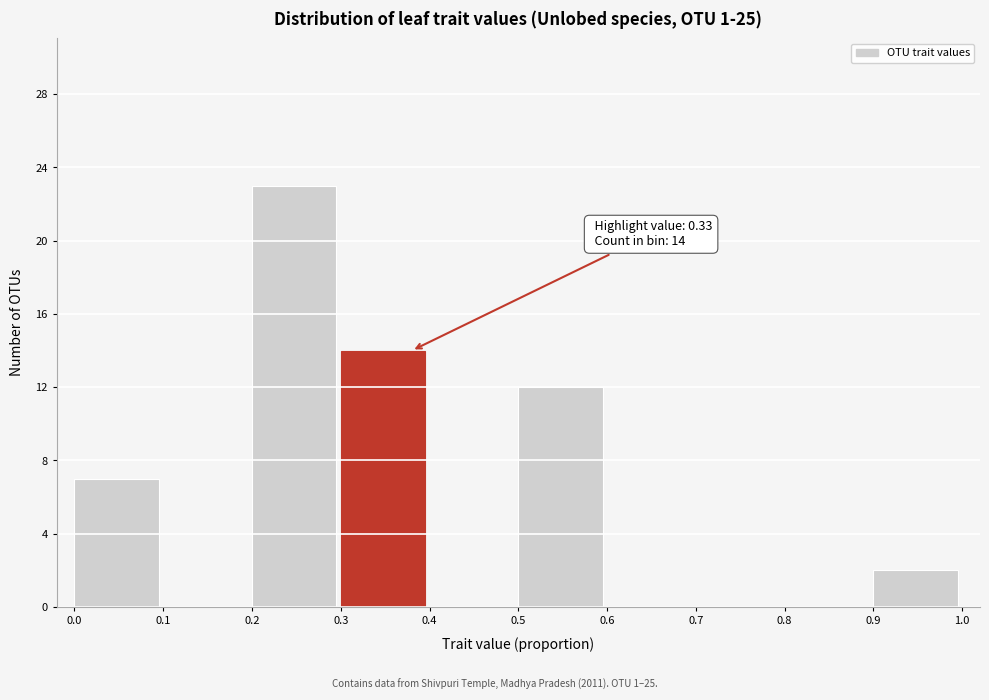

Which range on the x-axis has the tallest bar?

0.2 to 0.3